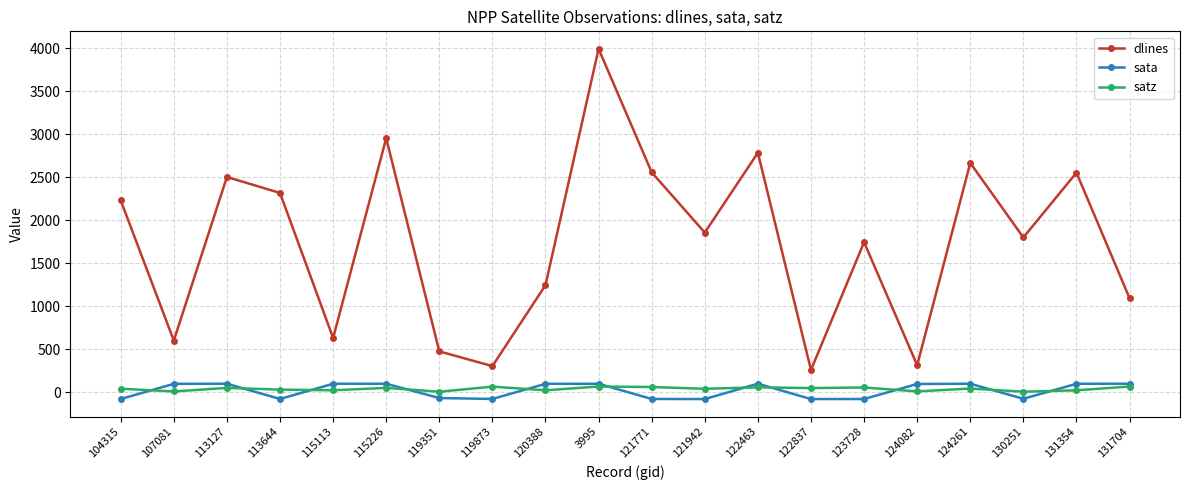

What is the difference between the satz values at 104315 and 115113?

18.4